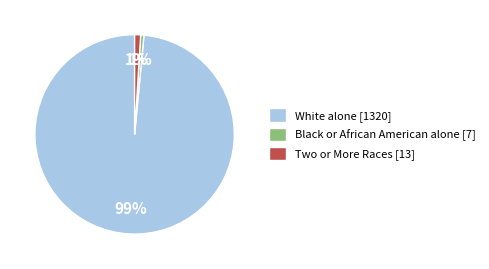

To the nearest percent, what portion does Black or African American alone represent?

1%